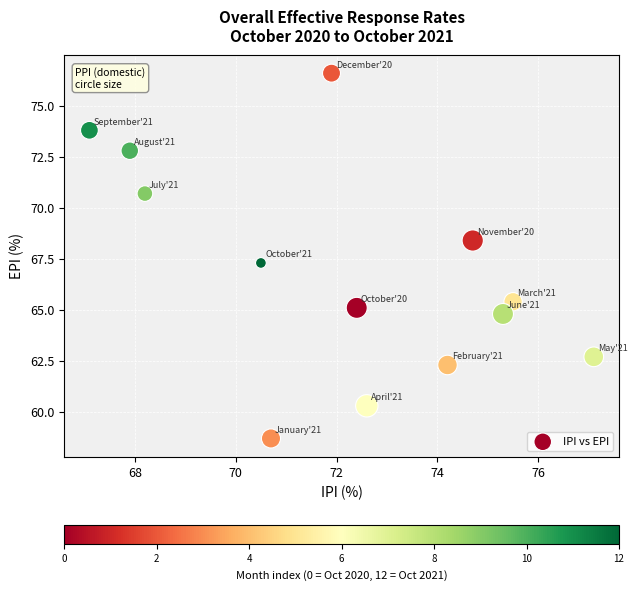

What is the range of Y values (max minus min)?

17.9